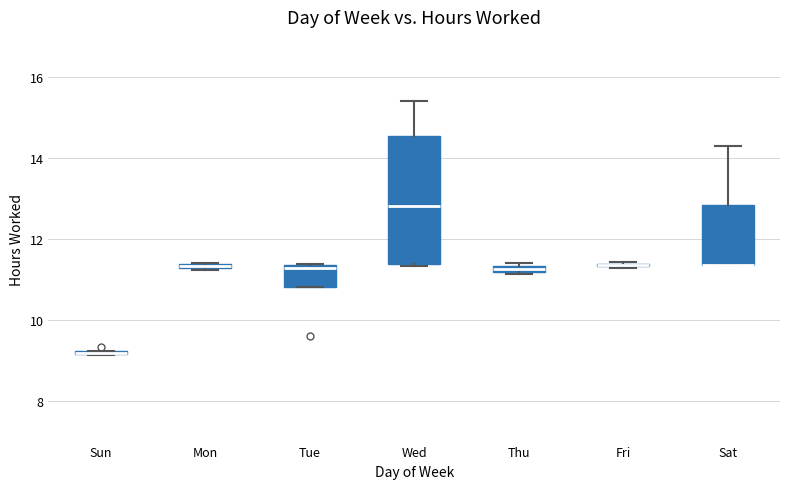

Which box is the tallest, from its lower edge to its upper edge?

Wed